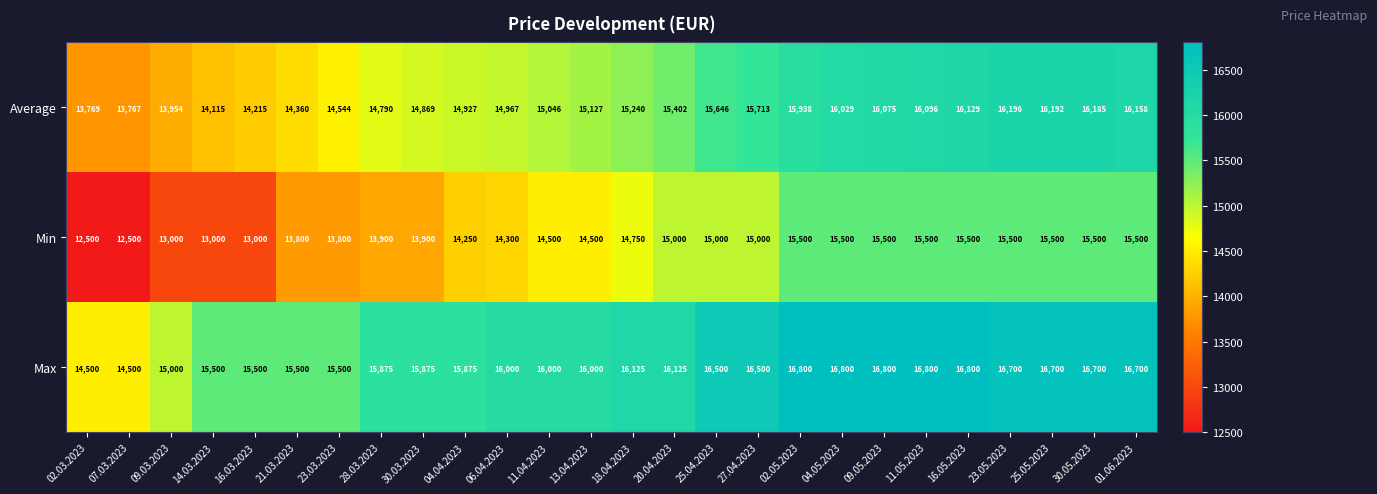

What is the difference between the highest and lowest values at 21.03.2023?

1700